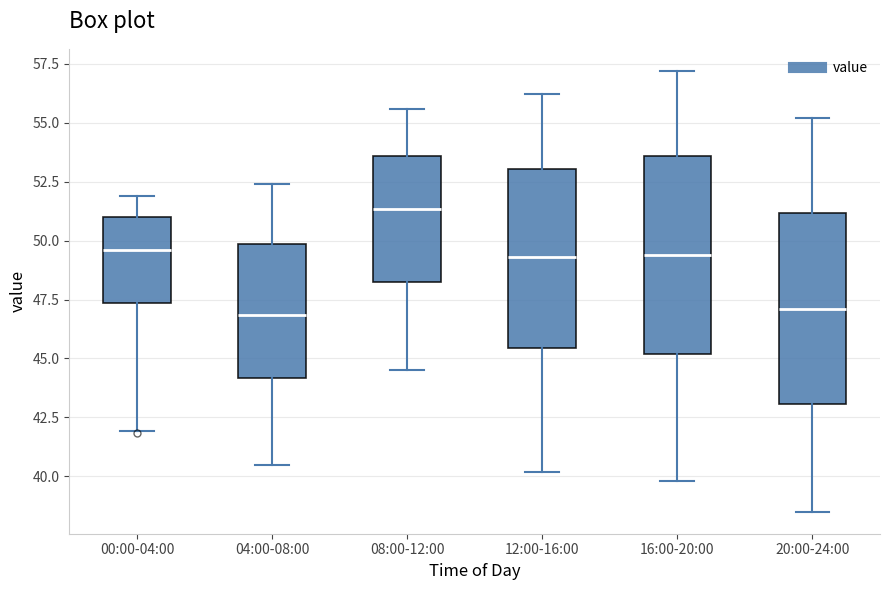

Which box has the highest median line?

08:00-12:00